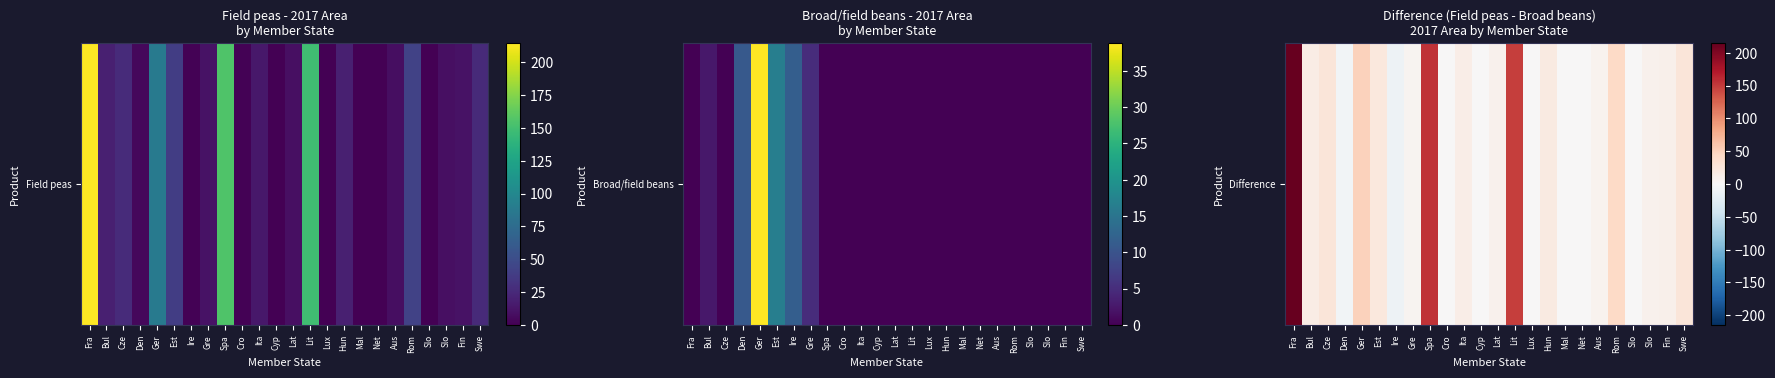

Reading right to left, what are all the values shown in this chart?

Swe=25.2	Fin=10.2	Slo=8.7	Slo=0.6	Rom=42.7	Aus=7.7	Net=0.0	Mal=0.0	Hun=19.0	Lux=0.5	Lit=148.8	Lat=8.6	Cyp=0.1	Ita=14.1	Cro=1.6	Spa=155.4	Gre=5.8	Ire=-10.5	Est=22.3	Ger=48.7	Den=-6.1	Cze=26.6	Bul=16.2	Fra=214.6